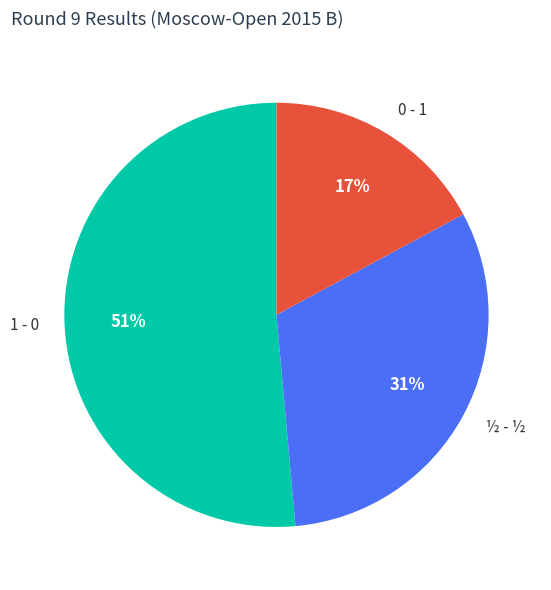

What is the largest slice in the pie chart?

1 - 0